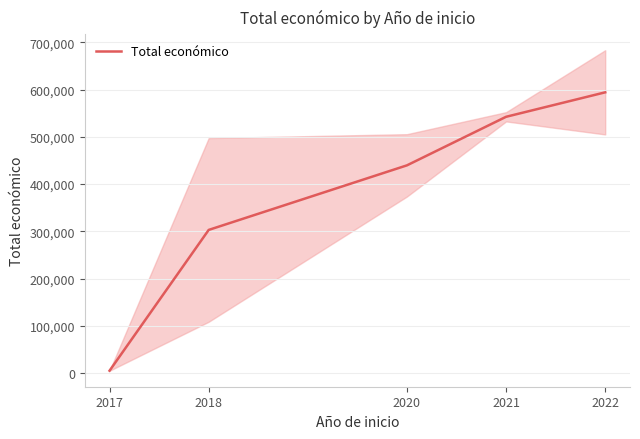

Reading right to left, transcribe all the data shown in this chart.

594138	542363	439594	302941	5000